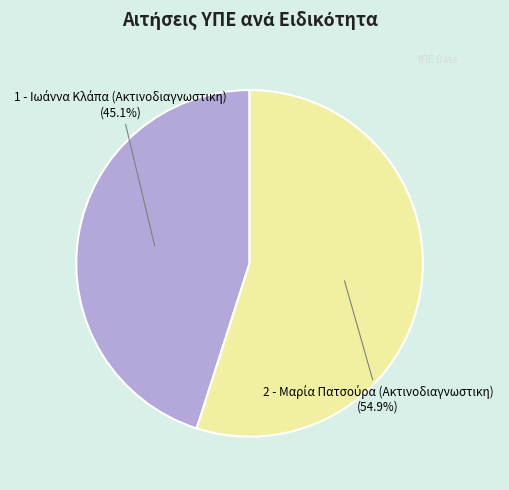

Does any single category account for the majority?

Yes